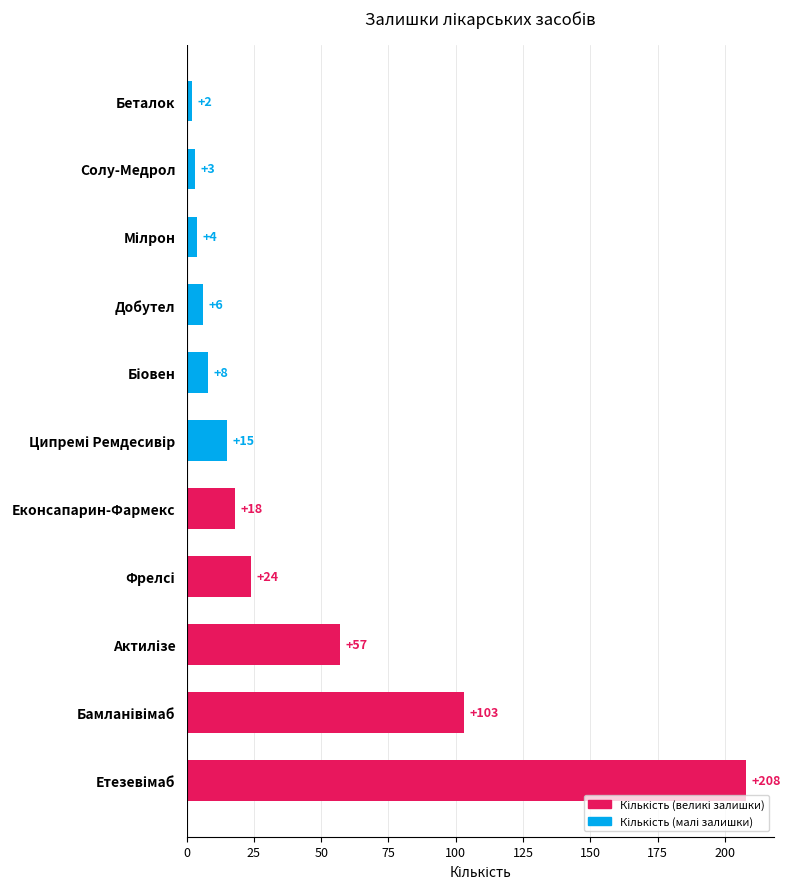

Does the chart contain stacked bars?

No